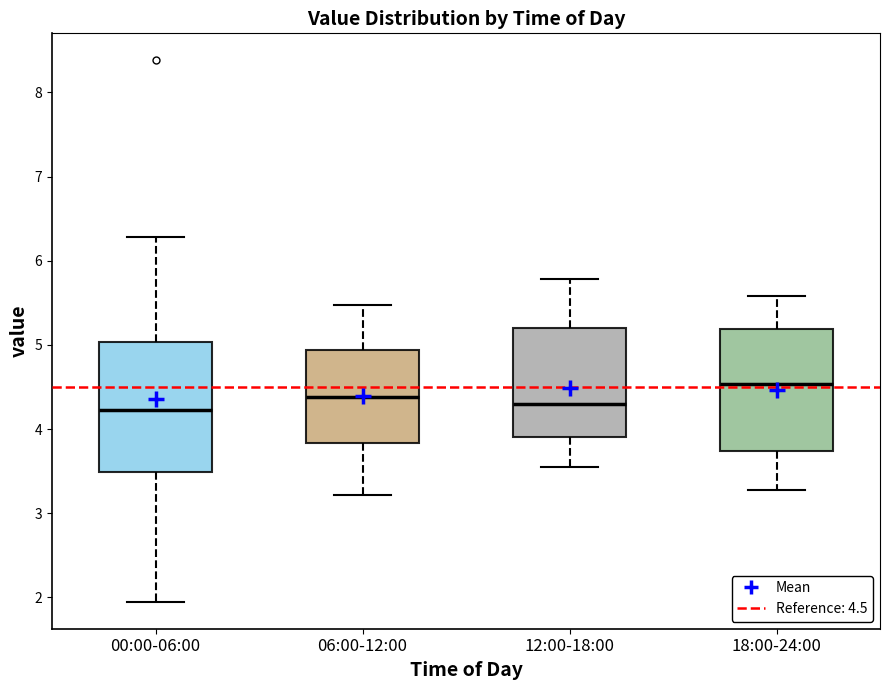

Where is the lower edge of the box for 12:00-18:00 on the y-axis? The values are not printed on the chart, so give them approximately, as read against the axis.

3.9